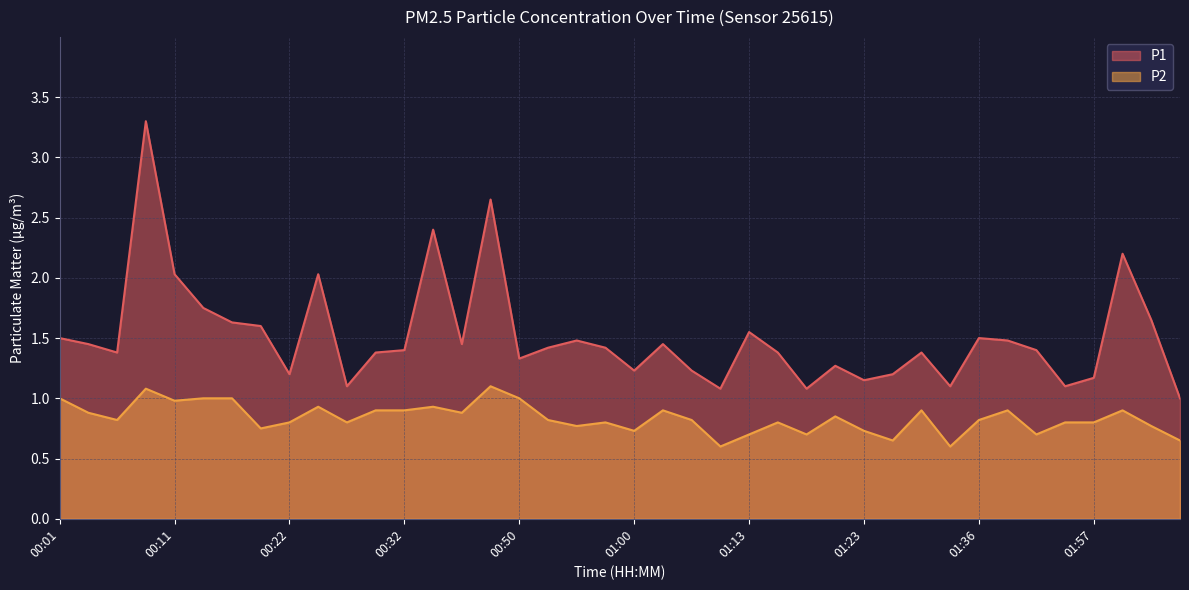

What is the label of the 14th point from the right?

01:17